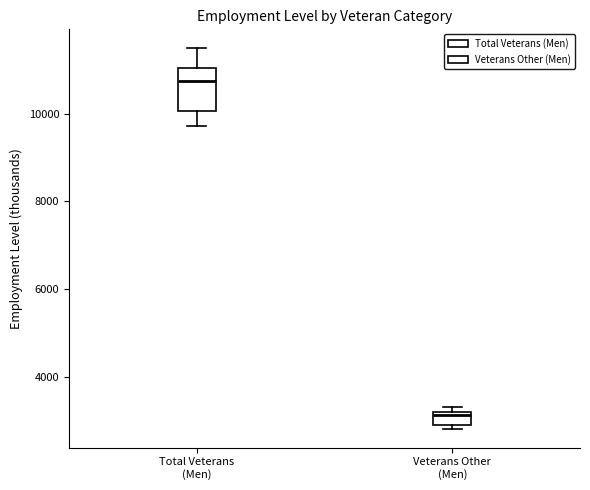

Which box's median line is the lowest?

Veterans Other (Men)